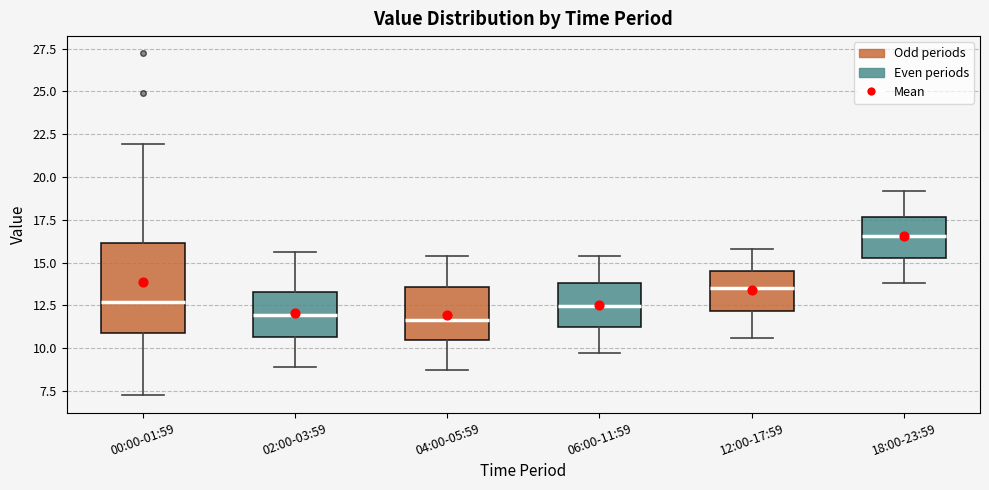

Where does the lower whisker of the box for 00:00-01:59 end on the y-axis? The values are not printed on the chart, so give them approximately, as read against the axis.

7.0